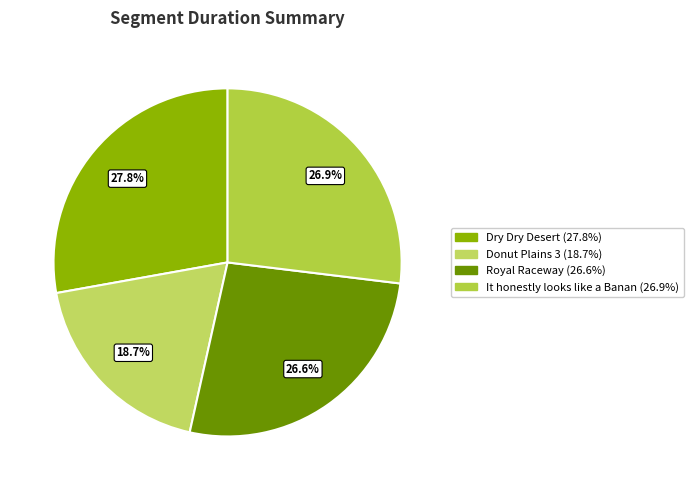

What is the smallest slice in the pie chart?

Donut Plains 3